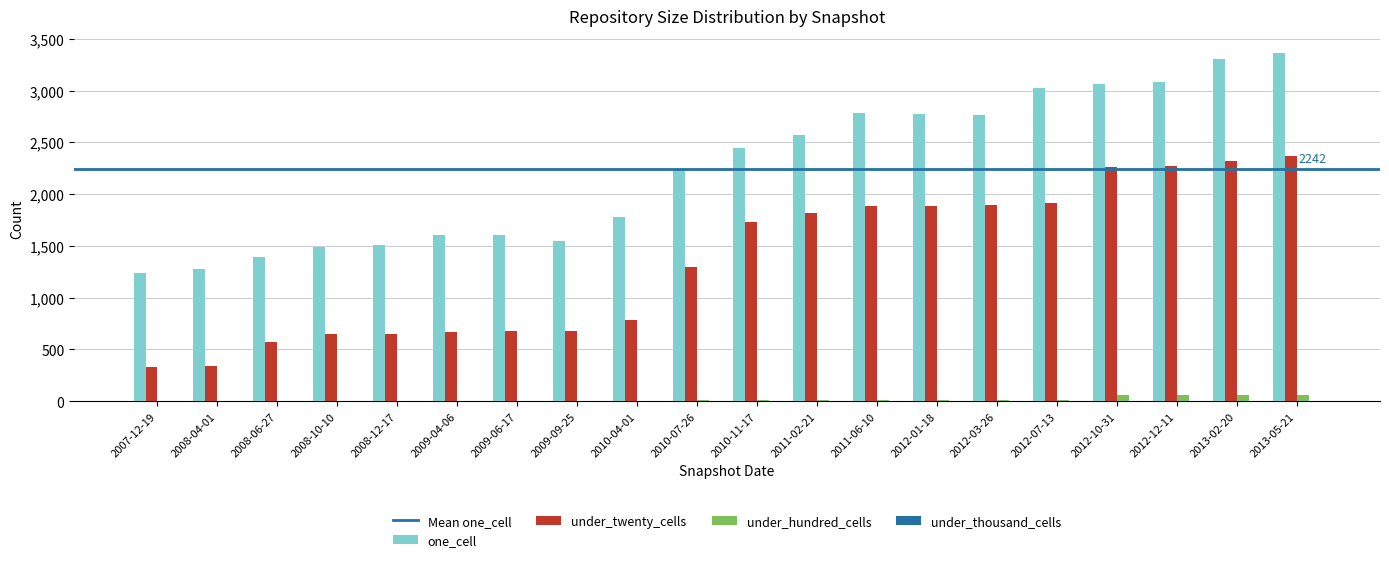

Which series has the largest total across all categories?

one_cell